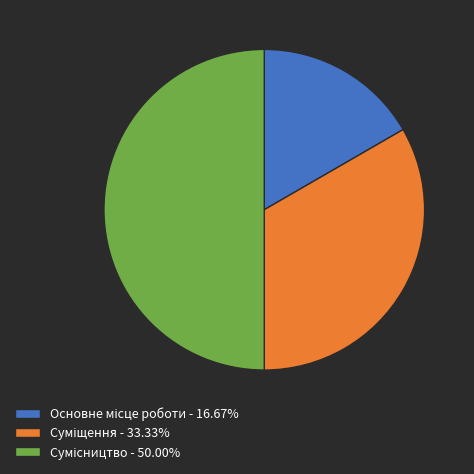

How many segments does this pie chart have?

3